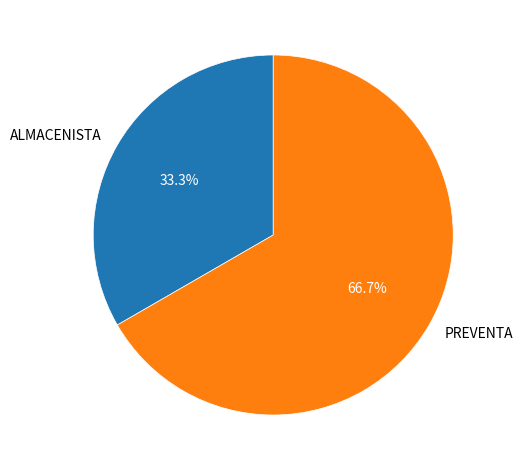

Count the number of slices in the pie.

2